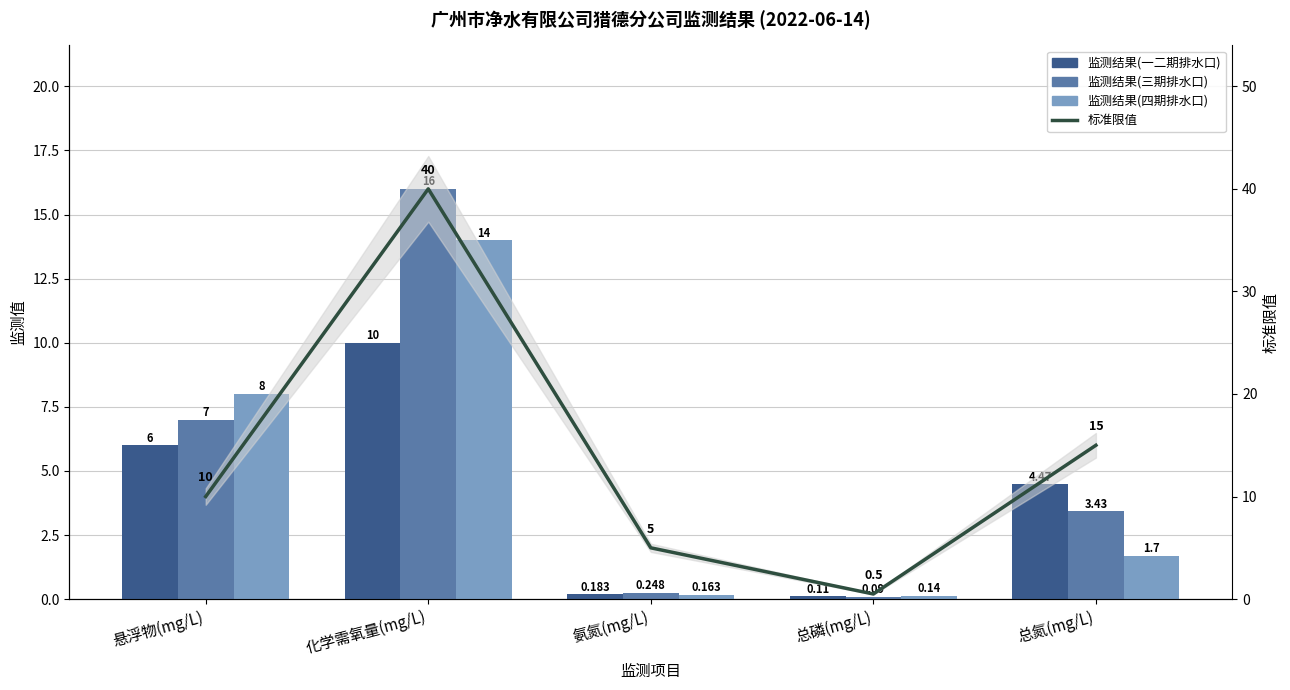

What is the minimum value for 标准限值?

0.5